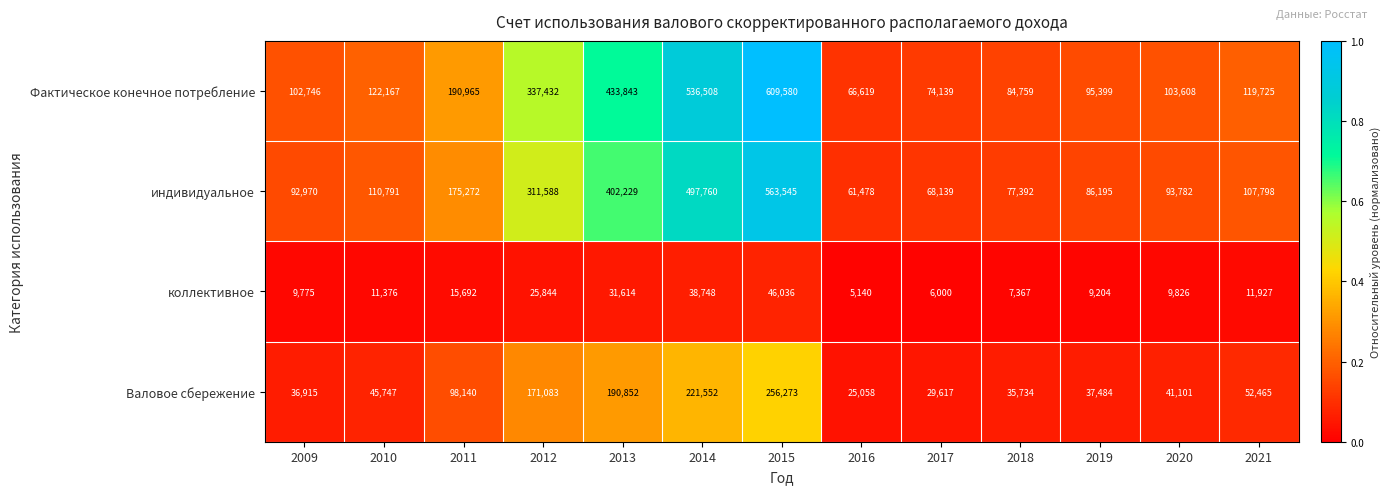

List the series in order of their peak value, lowest first.

коллективное, Валовое сбережение, индивидуальное, Фактическое конечное потребление